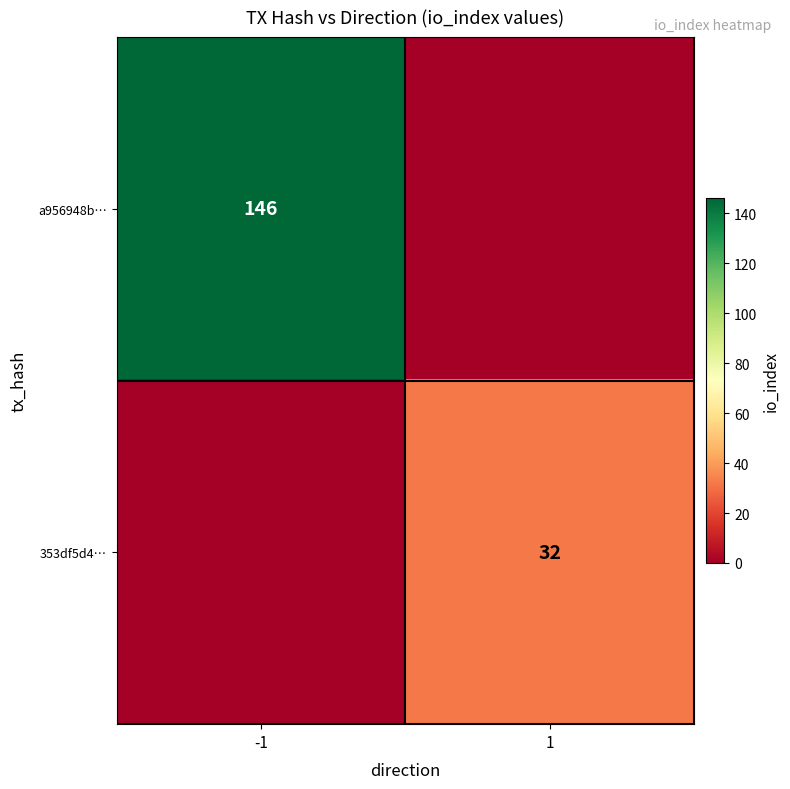

True or false: 353df5d4… has a value of 47 at 1.

False